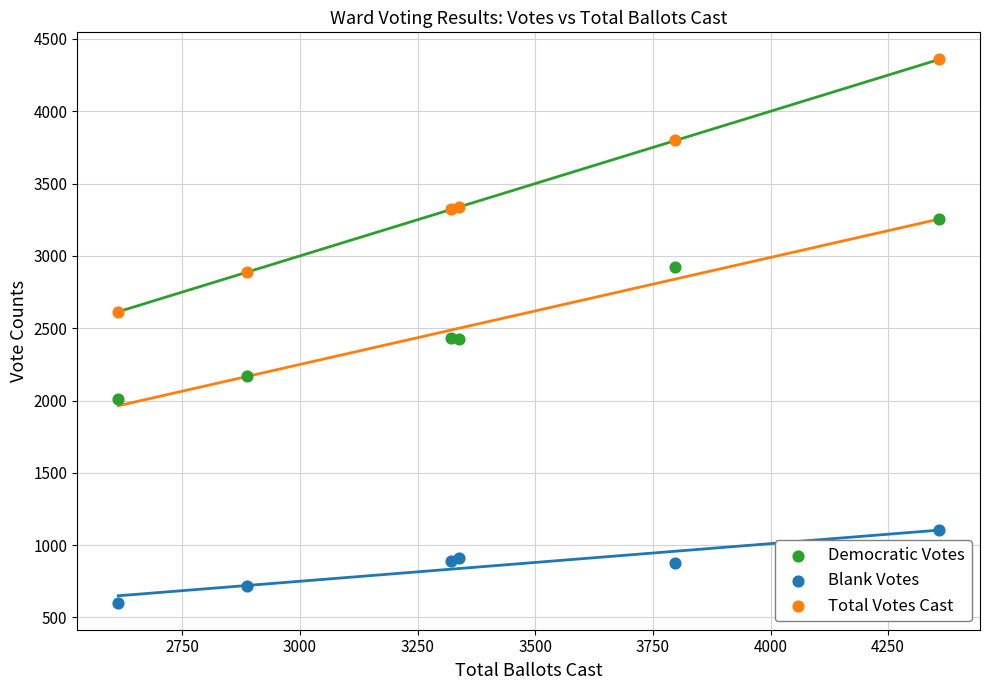

Which series has the widest spread of Y values?

Total Votes Cast